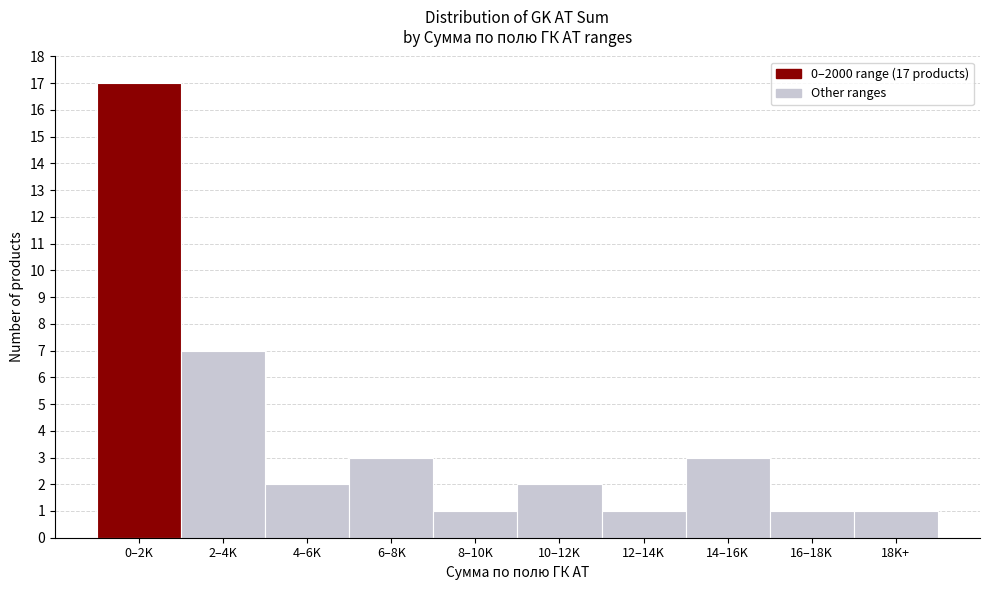

Reading right to left, transcribe all the data shown in this chart.

18K+=1	16–18K=1	14–16K=3	12–14K=1	10–12K=2	8–10K=1	6–8K=3	4–6K=2	2–4K=7	0–2K=17